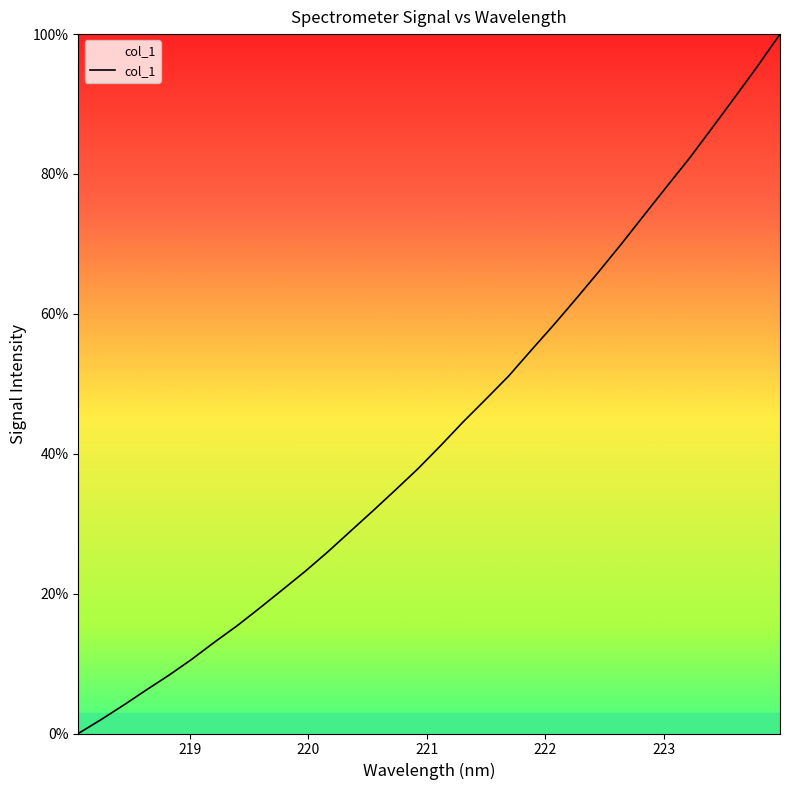

What is the difference between the maximum and minimum values?

100.0